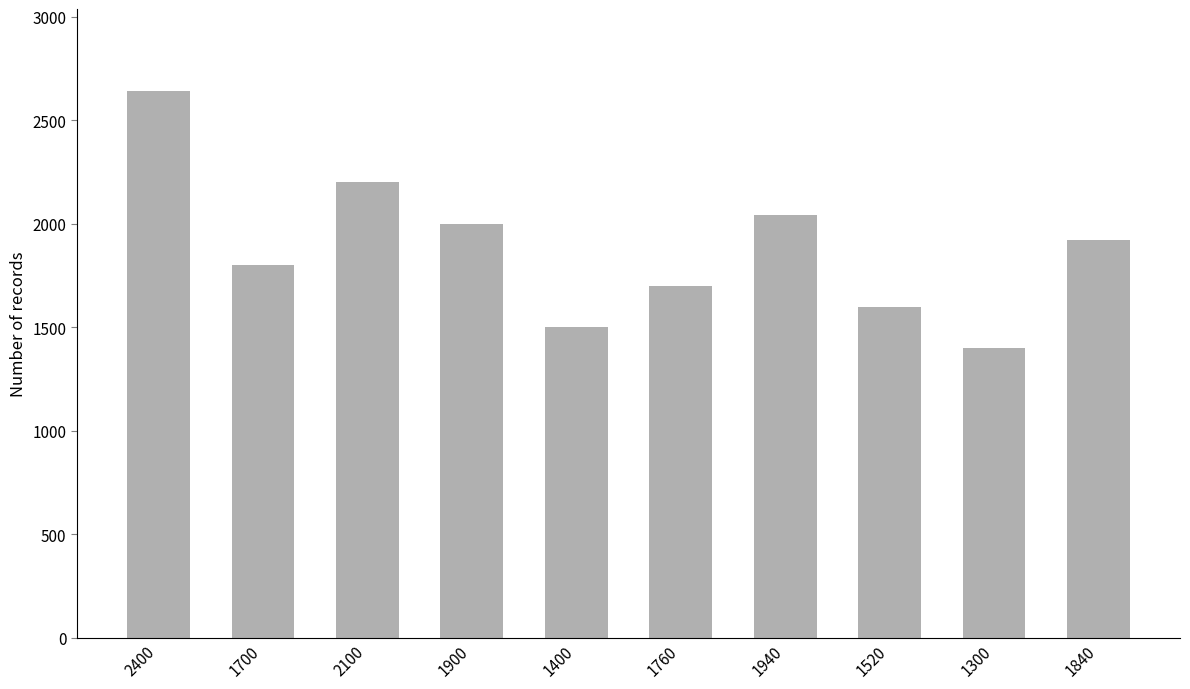

List the labels in order of value, smallest first.

1300, 1400, 1520, 1760, 1700, 1840, 1900, 1940, 2100, 2400